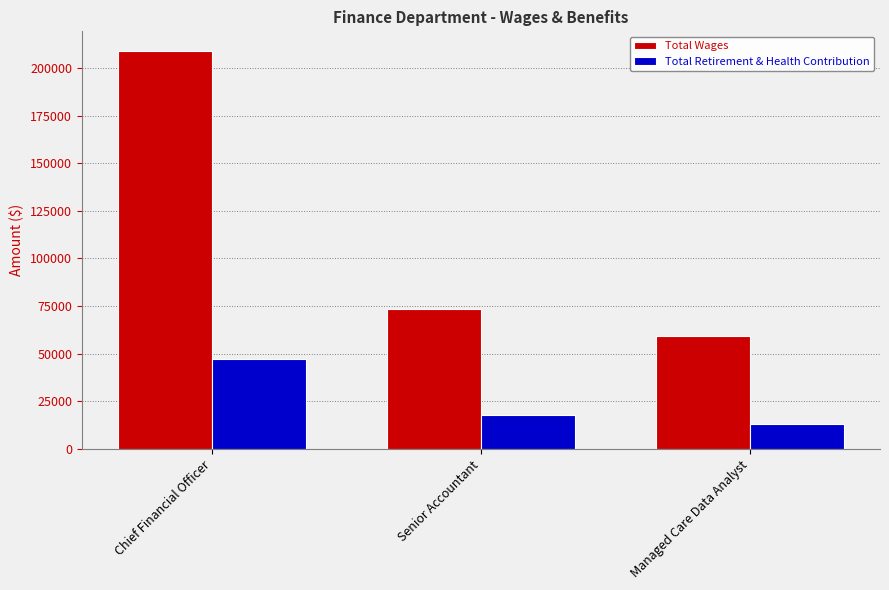

What is the sum of all Total Wages values?

341287